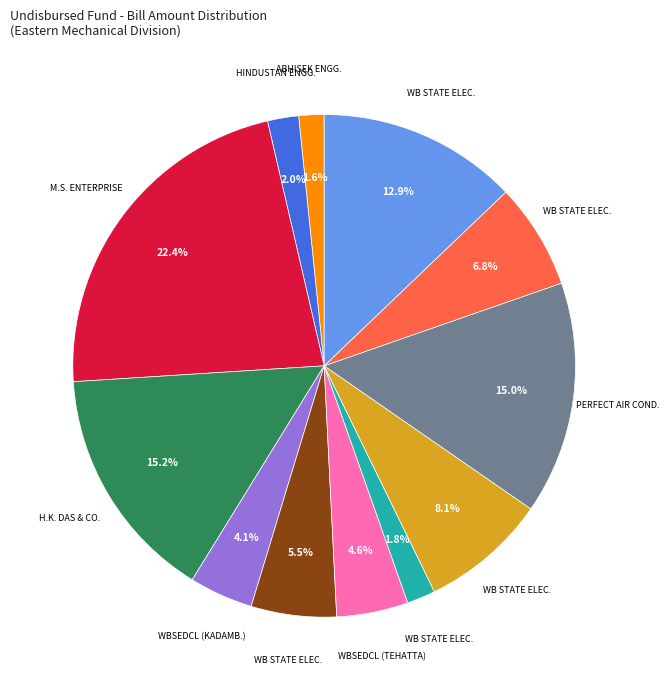

Is there a majority slice in this chart?

No